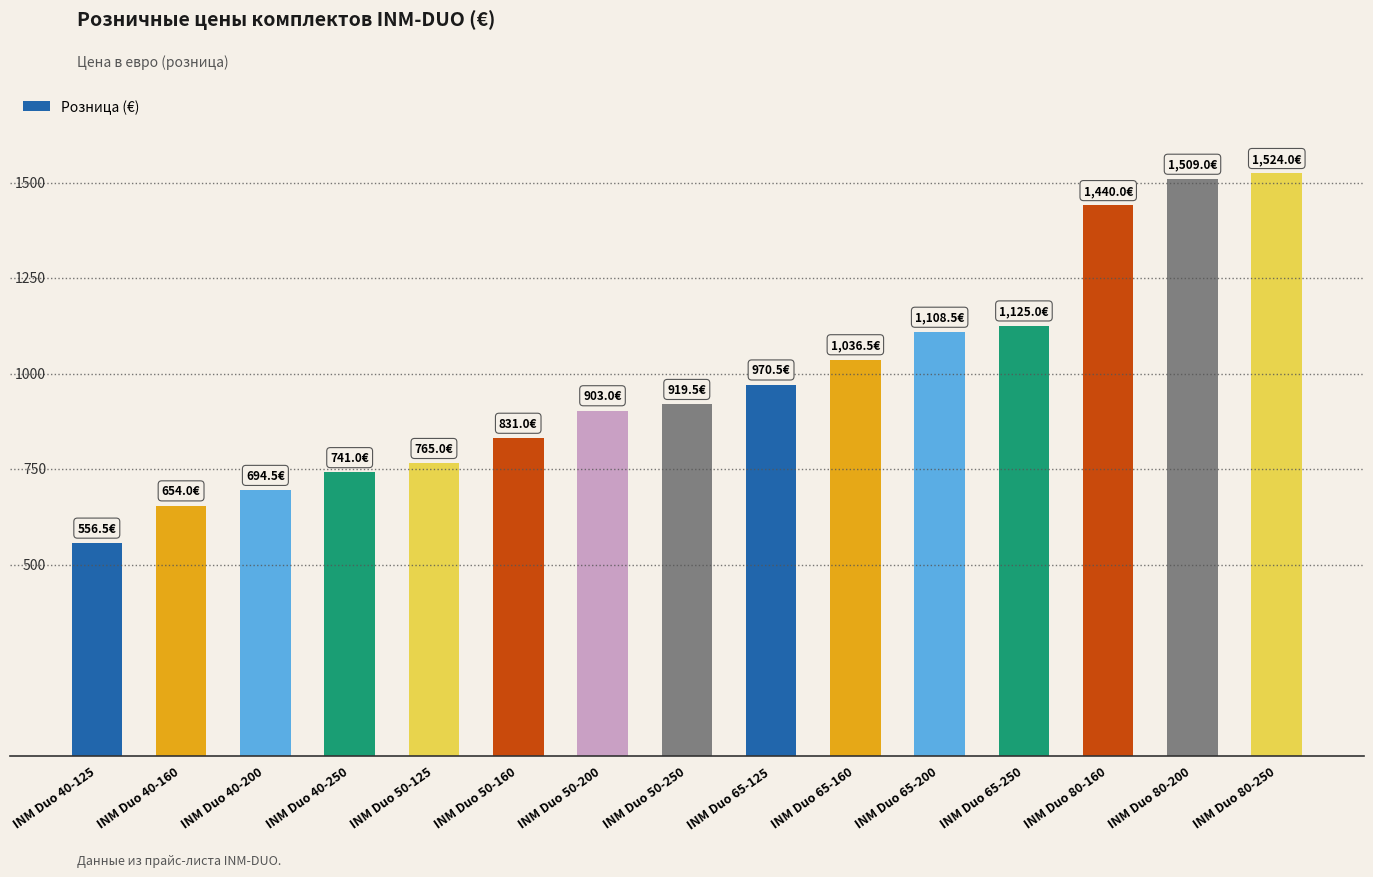

What is the minimum value shown in the chart?

556.5